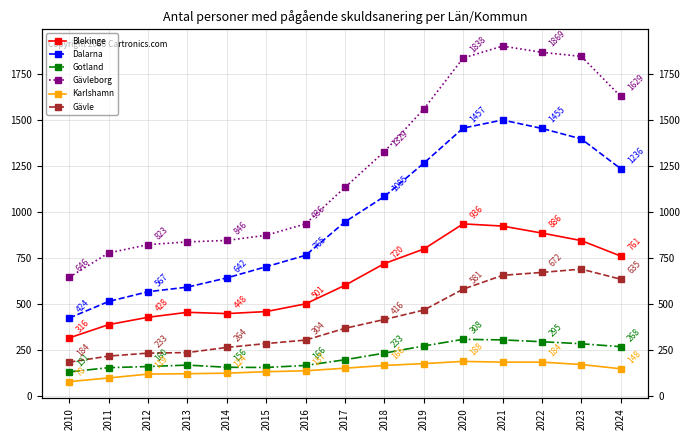

At how many categories does at least one series exceed 1683?

4